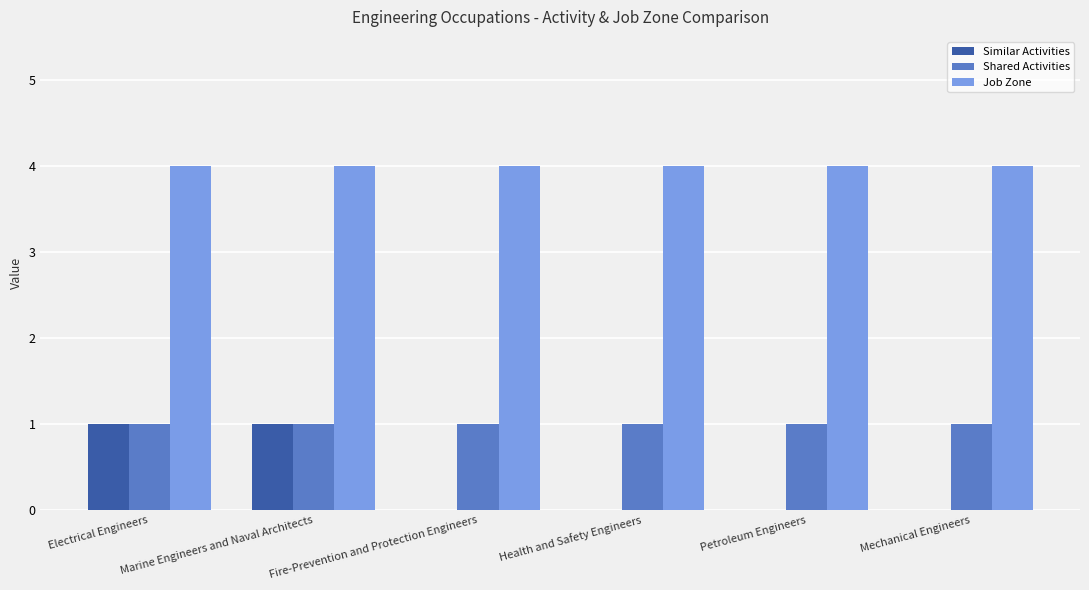

How many distinct data groups are displayed?

3